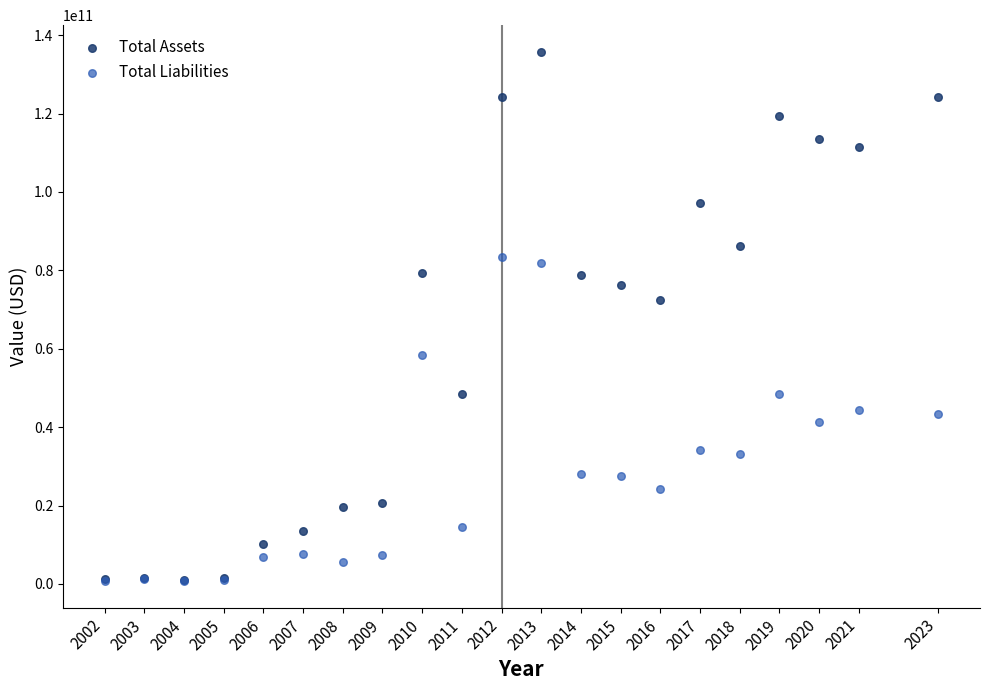

In the Total Assets series, what Y value is closest to 68435117500?

72323435000